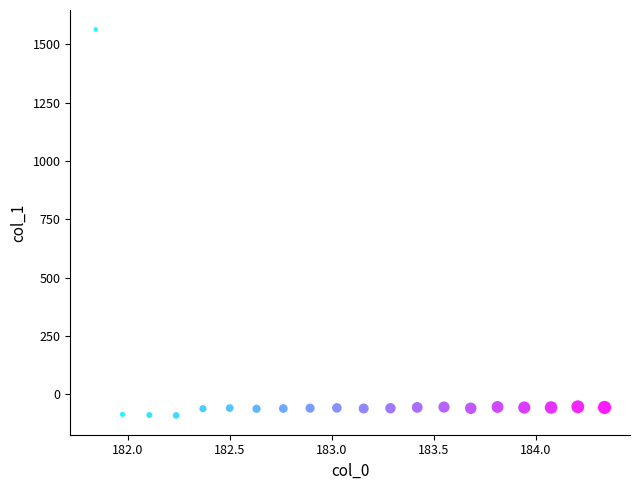

What is the range of X values (max minus min)?

2.5